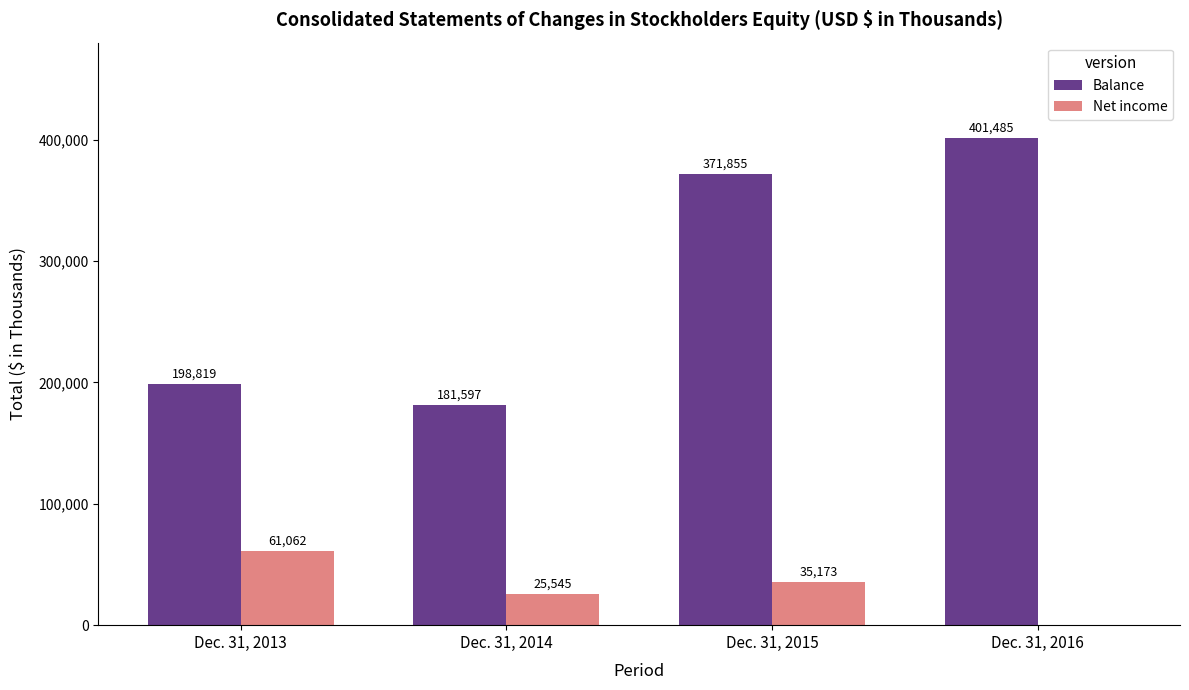

Reading left to right, extract all data points from this chart.

Balance: Dec. 31, 2013=198819	Dec. 31, 2014=181597	Dec. 31, 2015=371855	Dec. 31, 2016=401485
Net income: Dec. 31, 2013=61062	Dec. 31, 2014=25545	Dec. 31, 2015=35173	Dec. 31, 2016=0